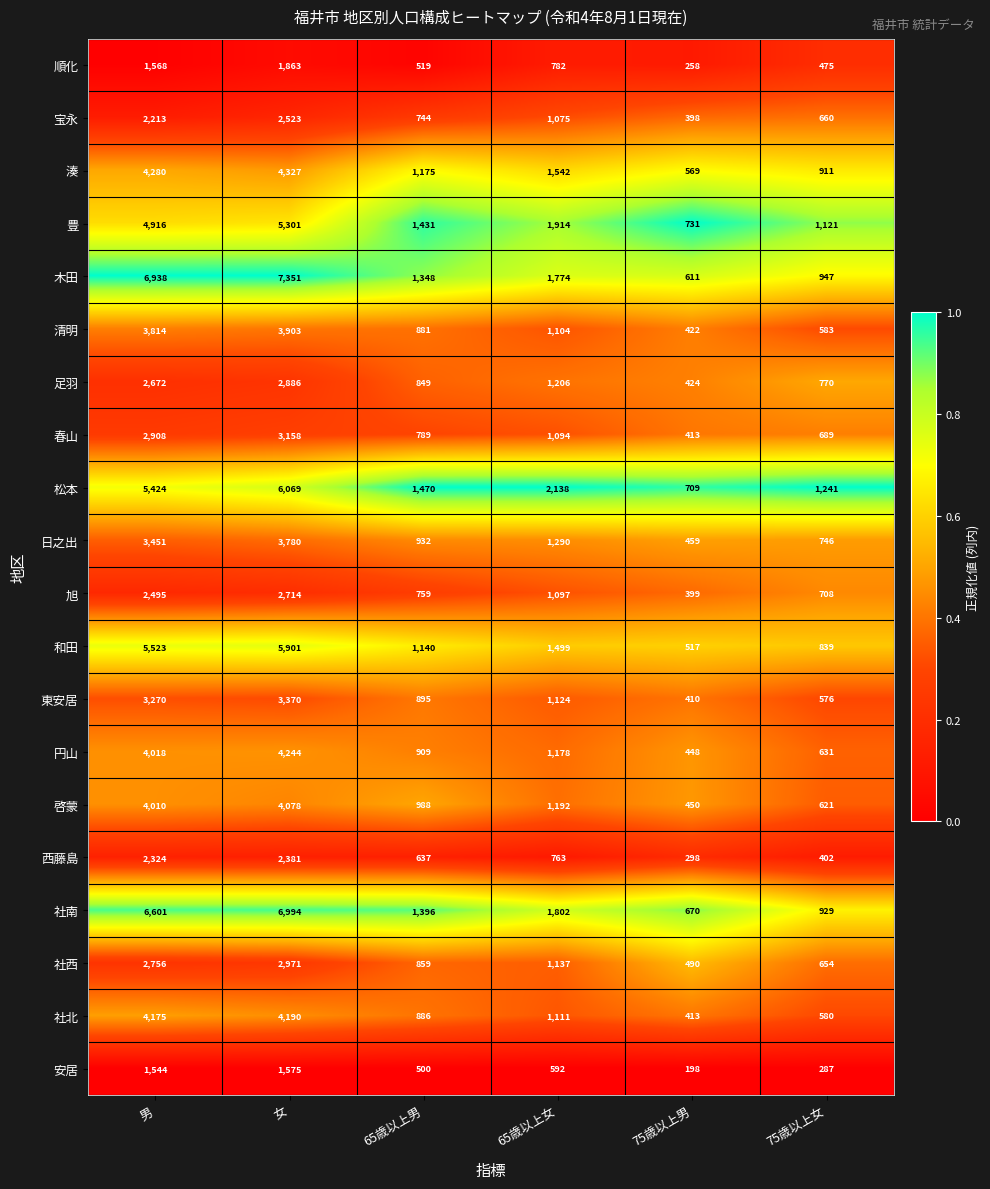

What is the total value across all series at 女?

79579